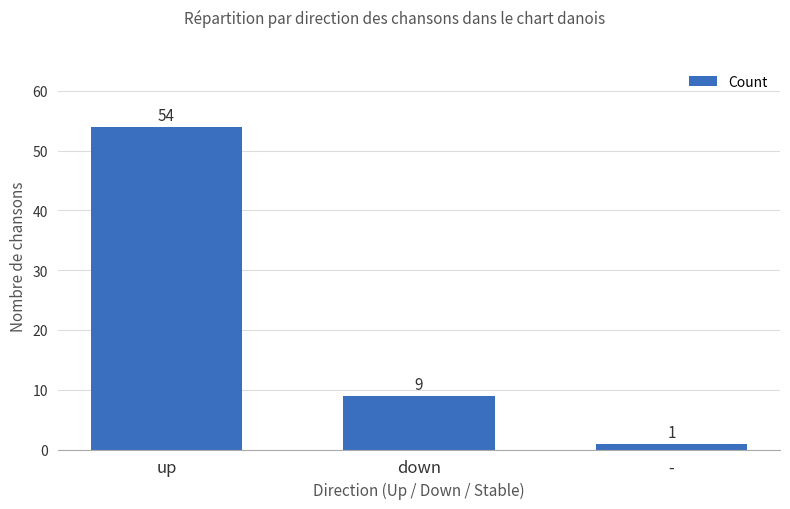

Reading left to right, transcribe all the data shown in this chart.

up=54	down=9	-=1